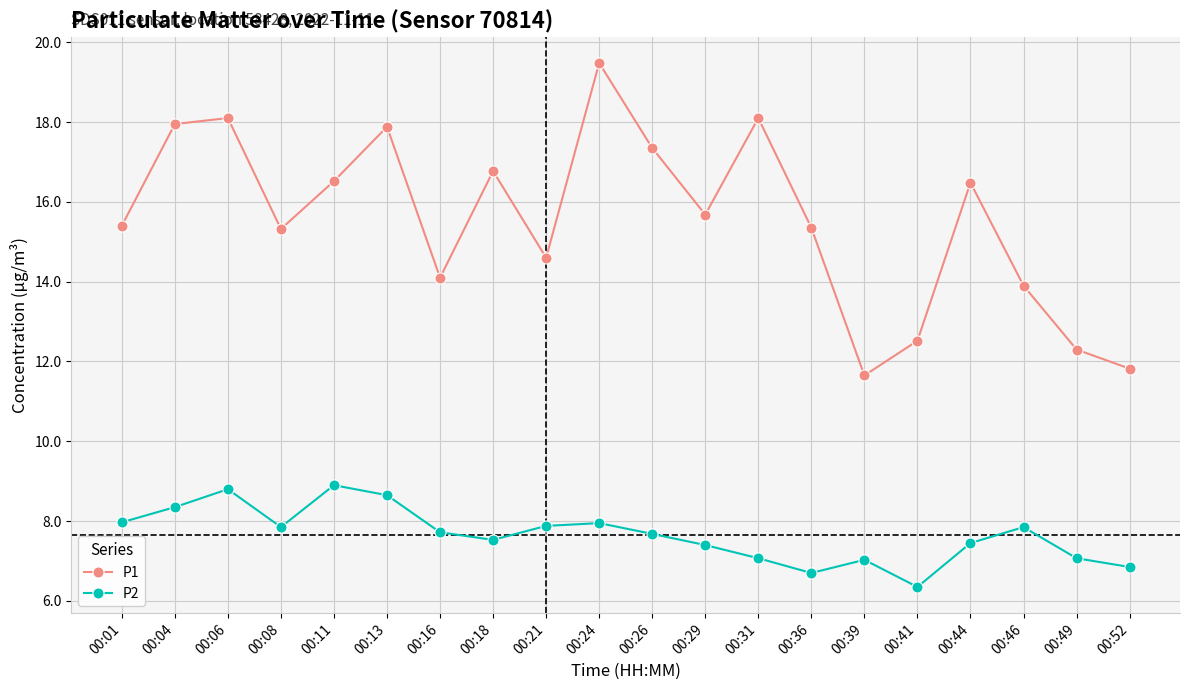

True or false: P2 and P1 intersect in this chart.

False